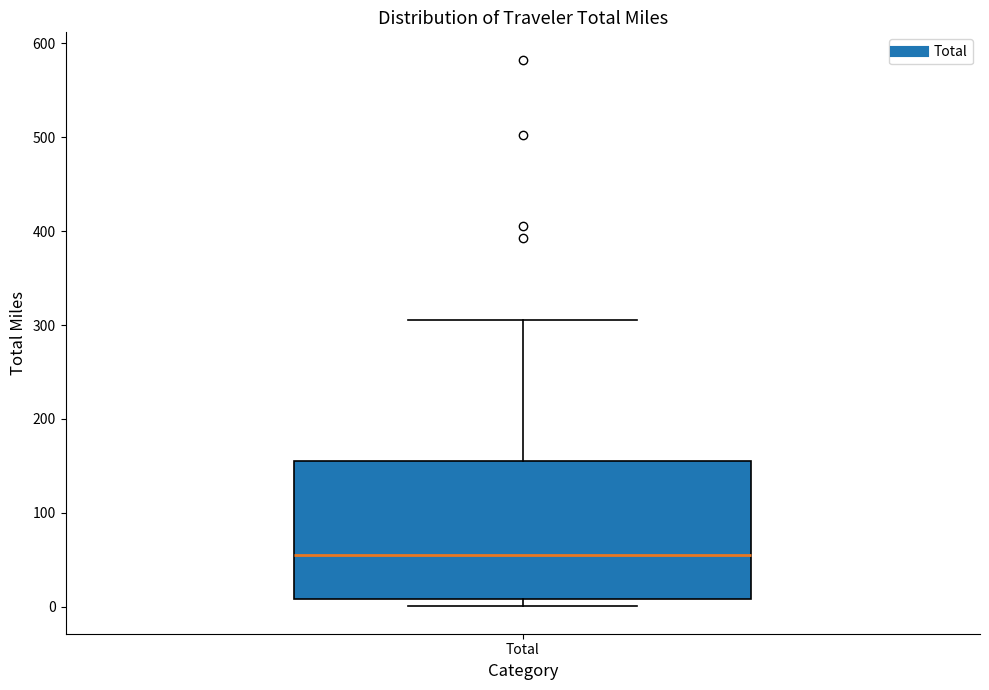

Transcribe this box plot: give where the median line is, the range the box spans, and where the two whiskers end, as read against the y-axis. The values are not printed on the chart, so give them approximately, as read against the axis.

median 50, box 10 to 160, whiskers 0 to 310